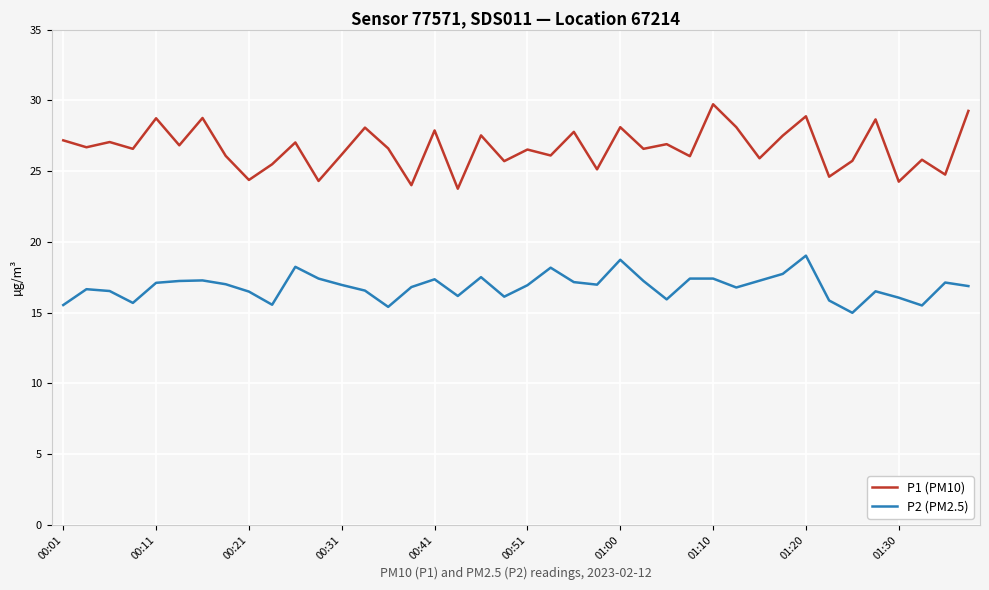

Which series has the largest total across all categories?

P1 (PM10)